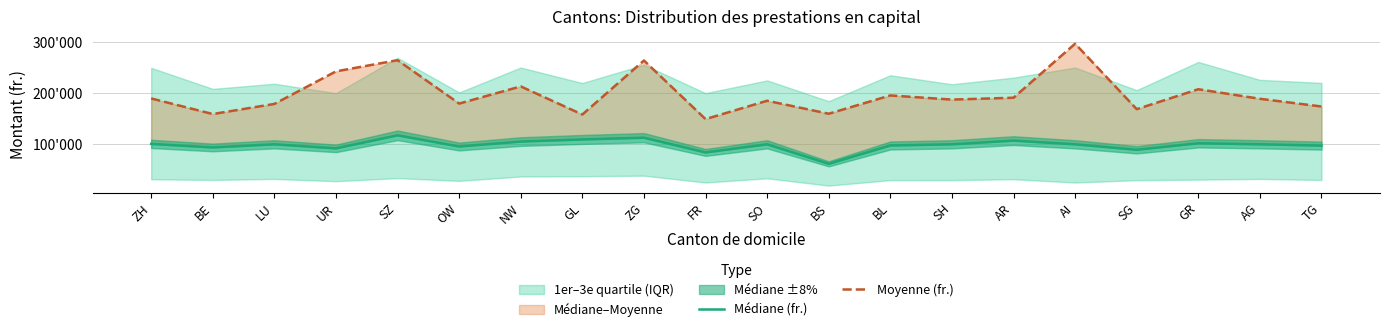

What is the label of the 5th point from the left?

SZ